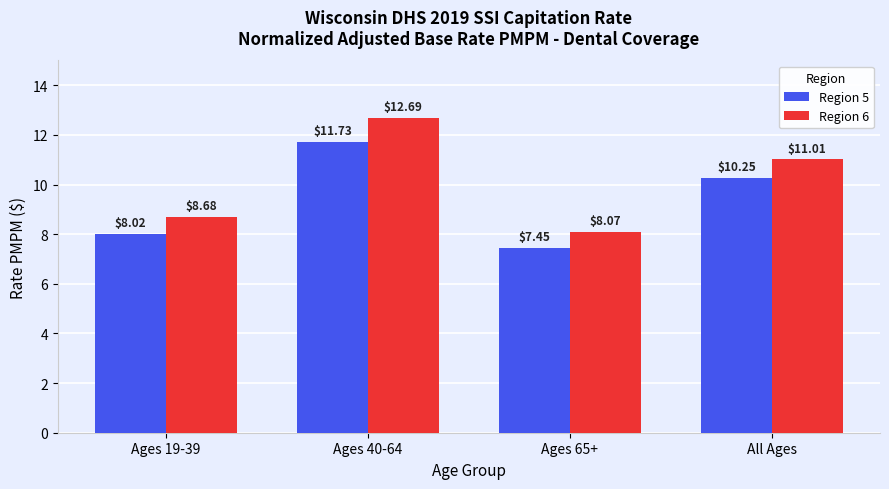

Which series has the largest range (max minus min)?

Region 6